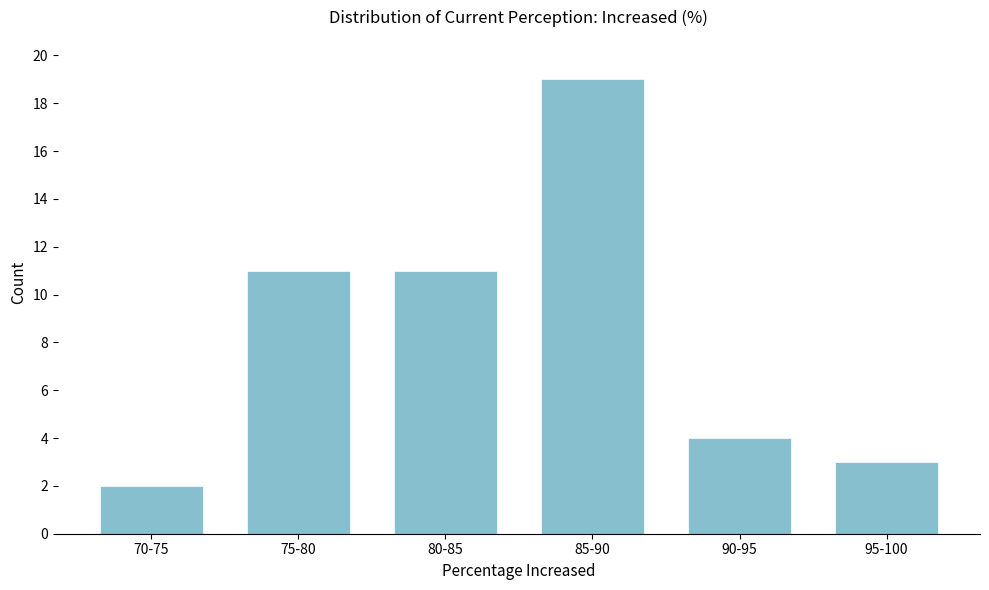

Reading right to left, what are all the values shown in this chart?

3	4	19	11	11	2